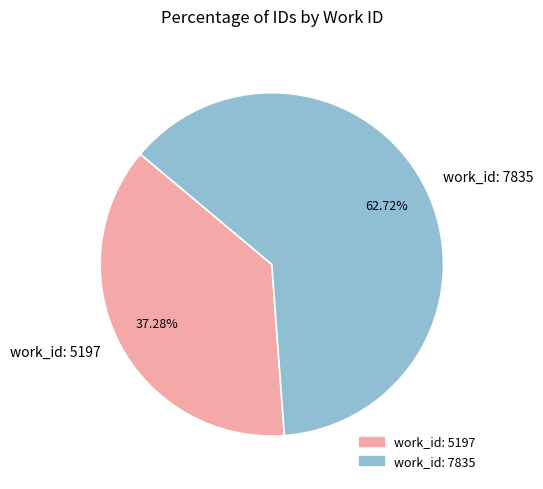

To the nearest percent, what is the average slice percentage?

50%